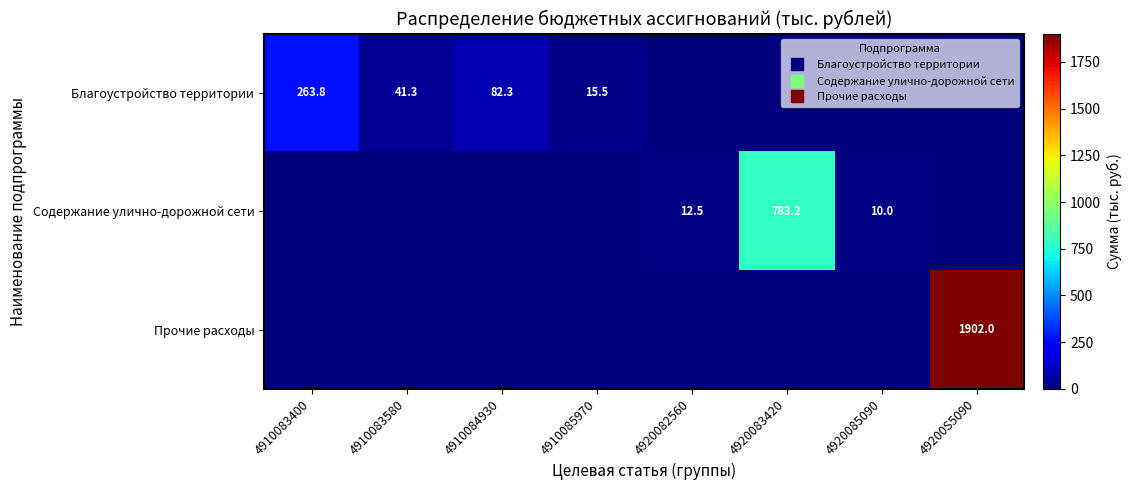

True or false: Прочие расходы has a value of -1308.6 at 4910085970.

False